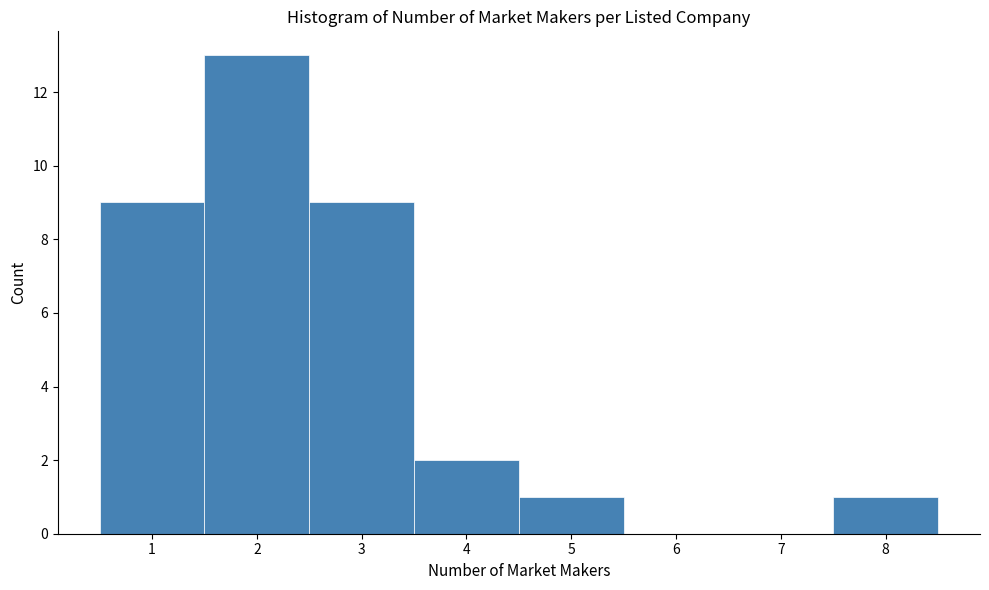

Which range on the x-axis has the tallest bar?

1.5 to 2.5